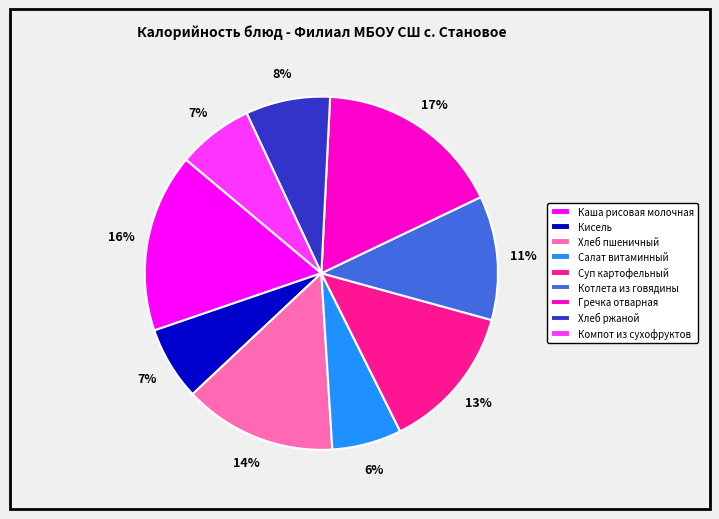

Is it true that Салат витаминный is 14% of the pie?

False